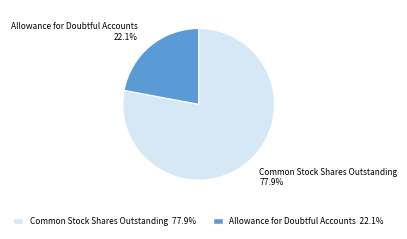

What is the total percentage of Allowance for Doubtful Accounts and Common Stock Shares Outstanding?

100.0%